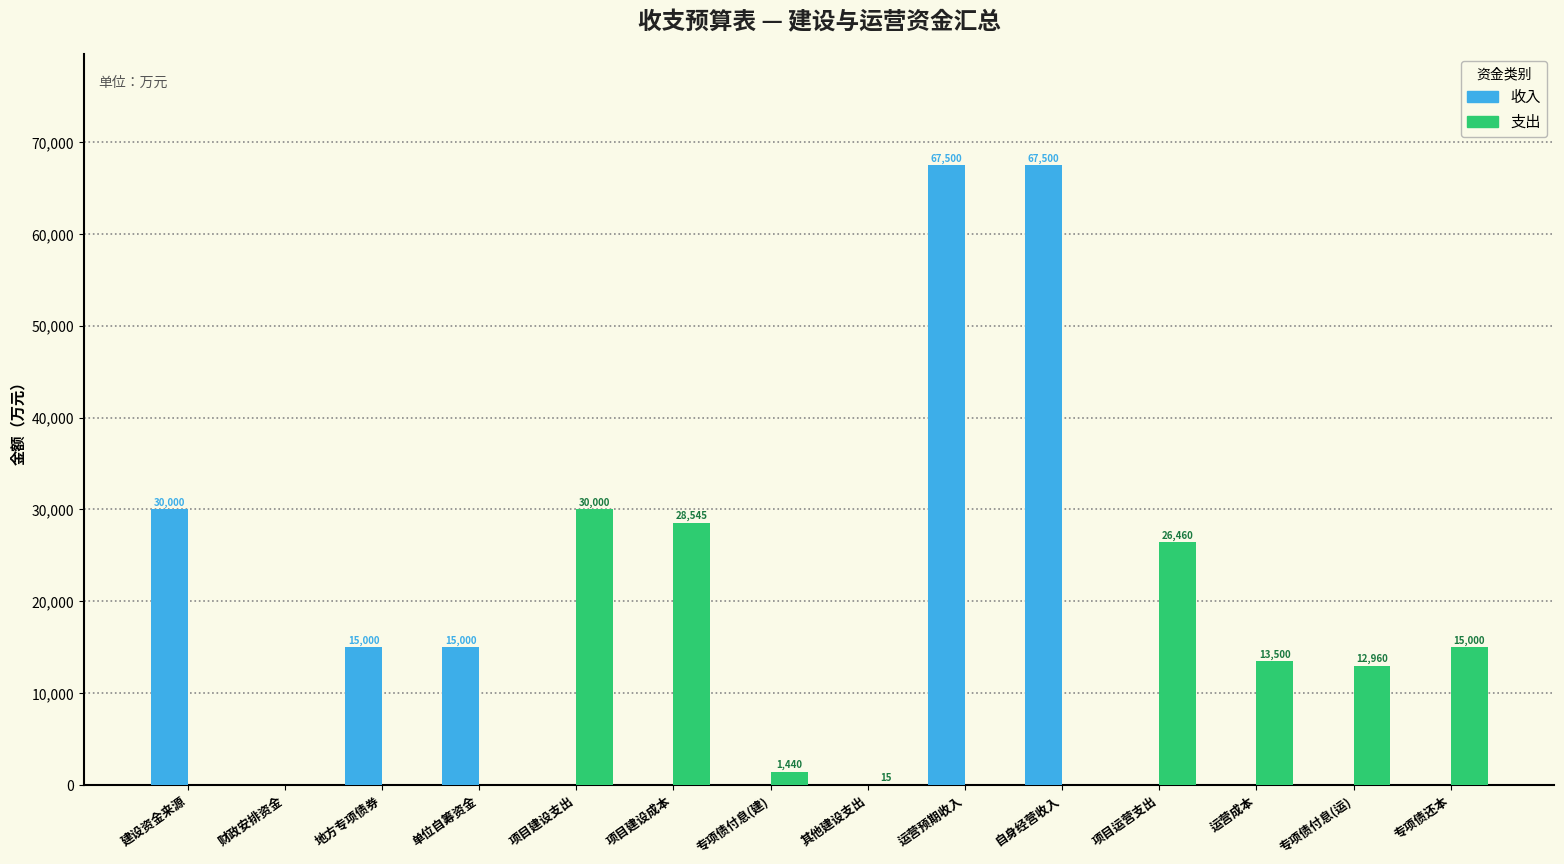

The value of 收入 at 项目建设支出 is 0. True or false?

True